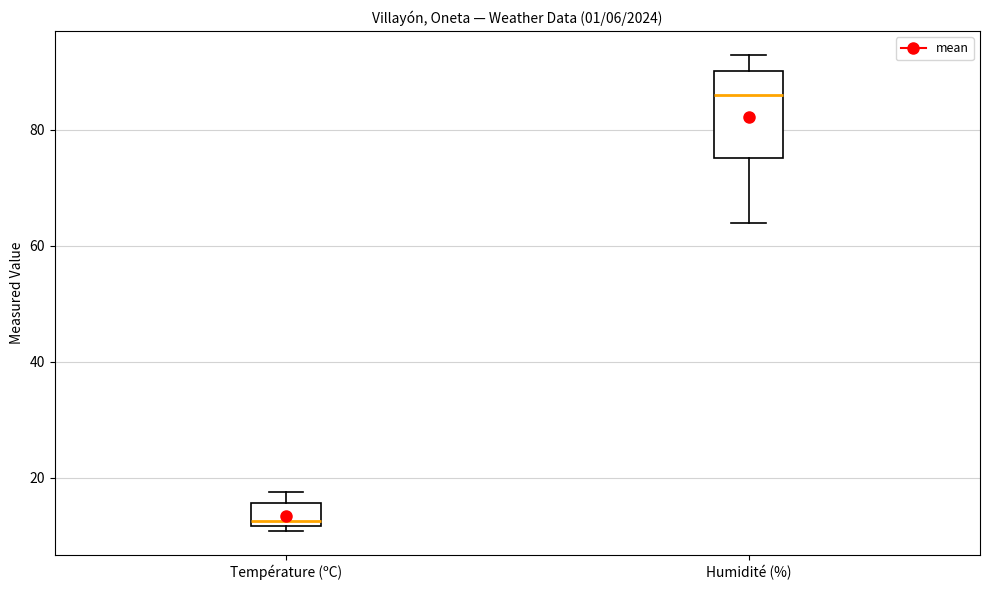

Reading left to right, read every box against the y-axis: the position of its median line, the range the box covers, and the ends of its whiskers. The values are not printed on the chart, so give them approximately, as read against the axis.

Température (ºC): median 12 (just above the box's lower edge), box 12 to 16, whiskers 10 to 18
Humidité (%): median 86, box 76 to 90, whiskers 64 to 94